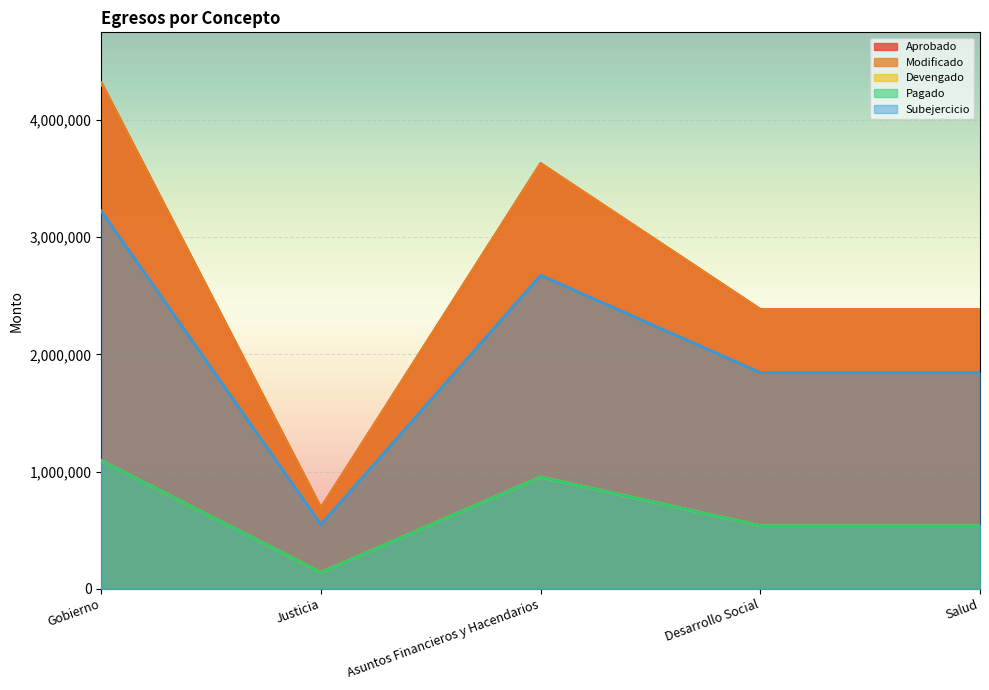

Between Salud and Justicia, which is larger?

Salud